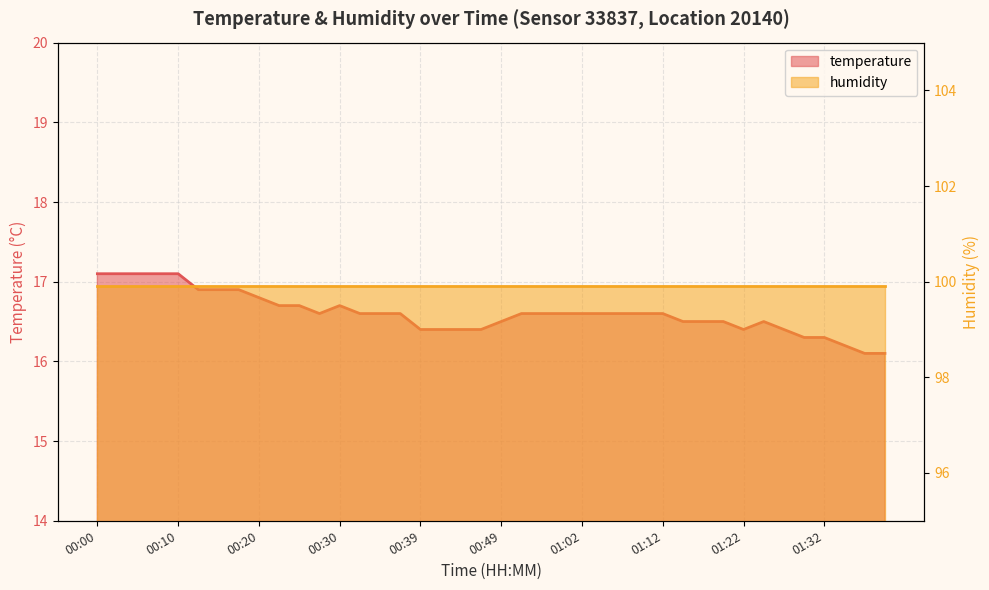

At which category does the chart reach its minimum across all series?

01:37